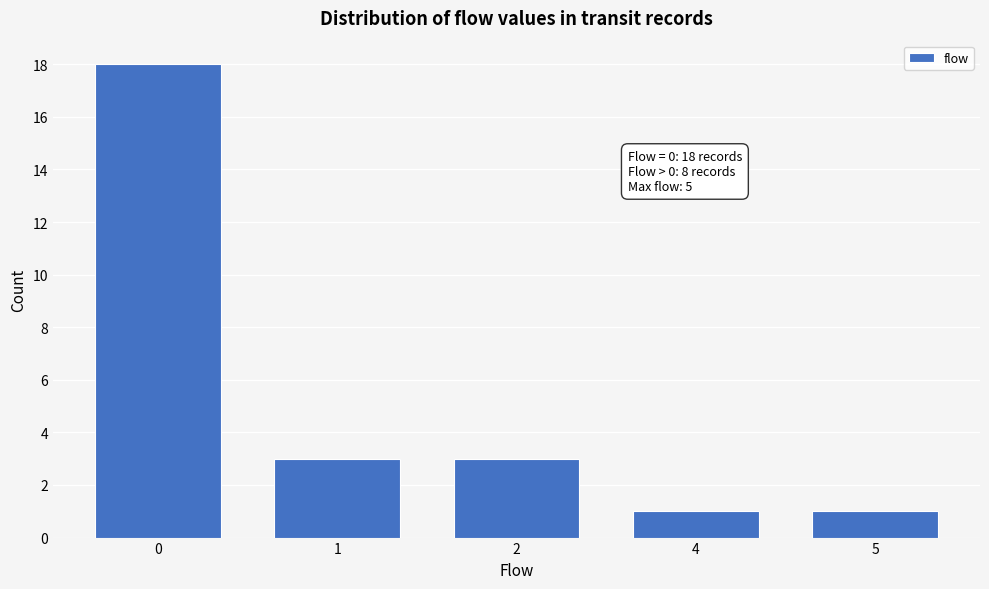

Reading left to right, extract all data points from this chart.

0=18	1=3	2=3	4=1	5=1